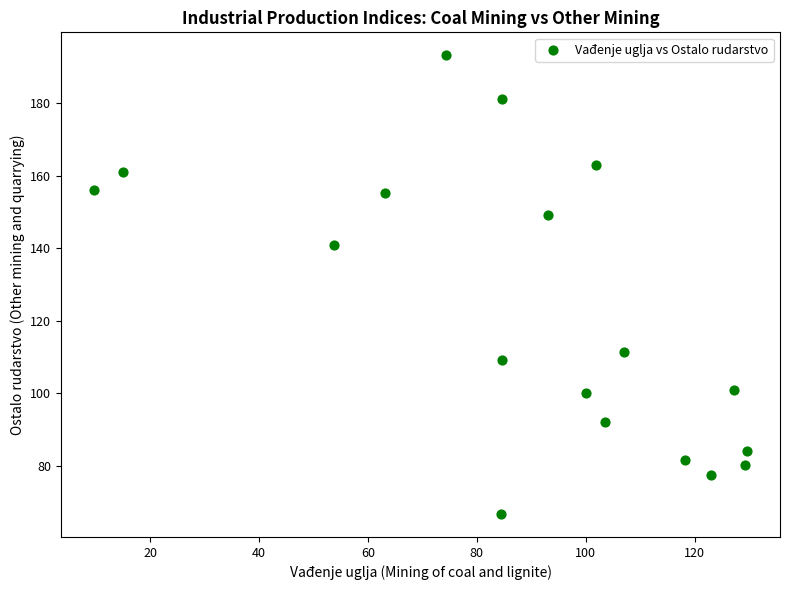

What Y value in the scatter plot is closest to 129?

141.0